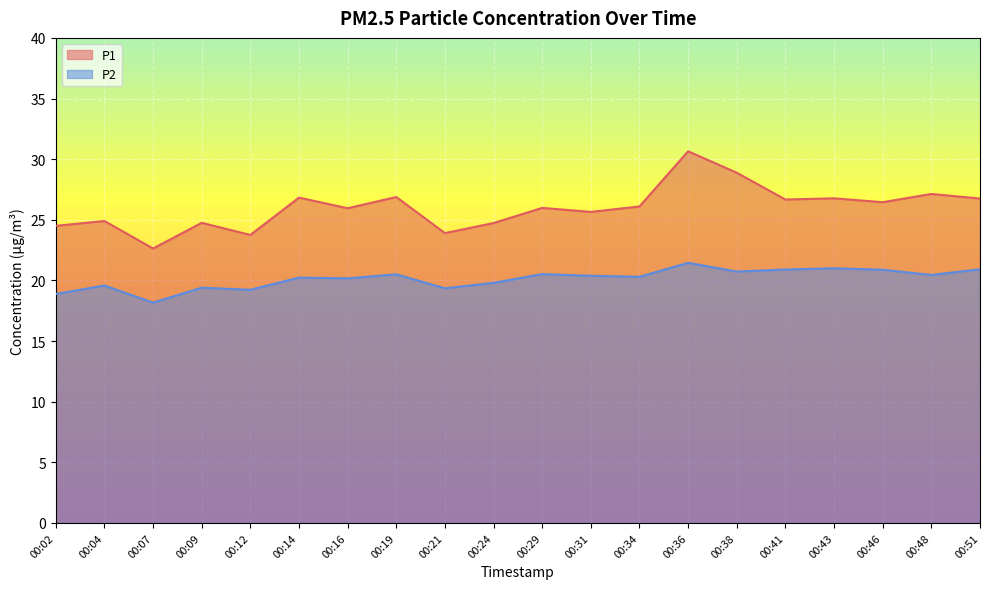

Reading right to left, extract all data points from this chart.

P1: 26.8	27.1	26.4	26.8	26.7	28.9	30.6	26.1	25.6	26.0	24.7	23.9	26.9	25.9	26.8	23.8	24.8	22.6	24.9	24.5
P2: 20.9	20.4	20.9	21.0	20.9	20.7	21.4	20.3	20.4	20.5	19.8	19.4	20.5	20.2	20.2	19.2	19.4	18.2	19.6	18.9